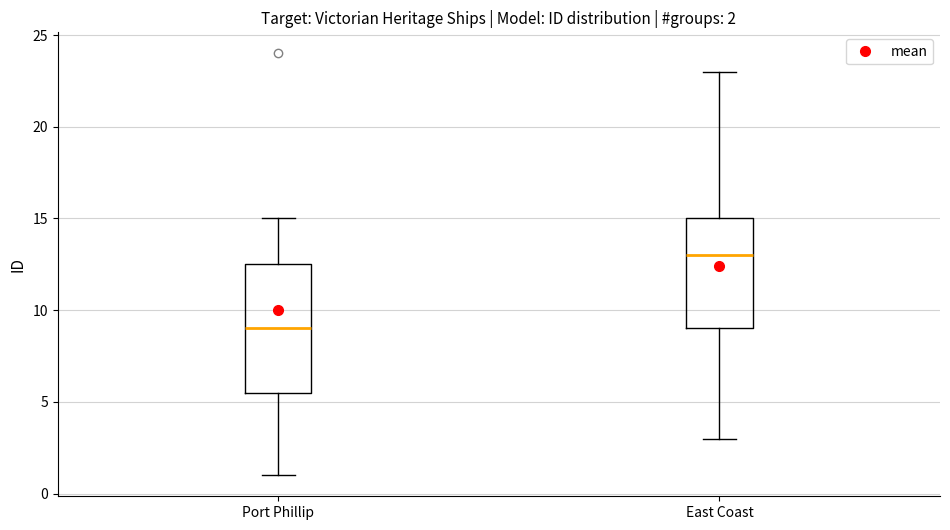

Which box is the tallest, from its lower edge to its upper edge?

Port Phillip